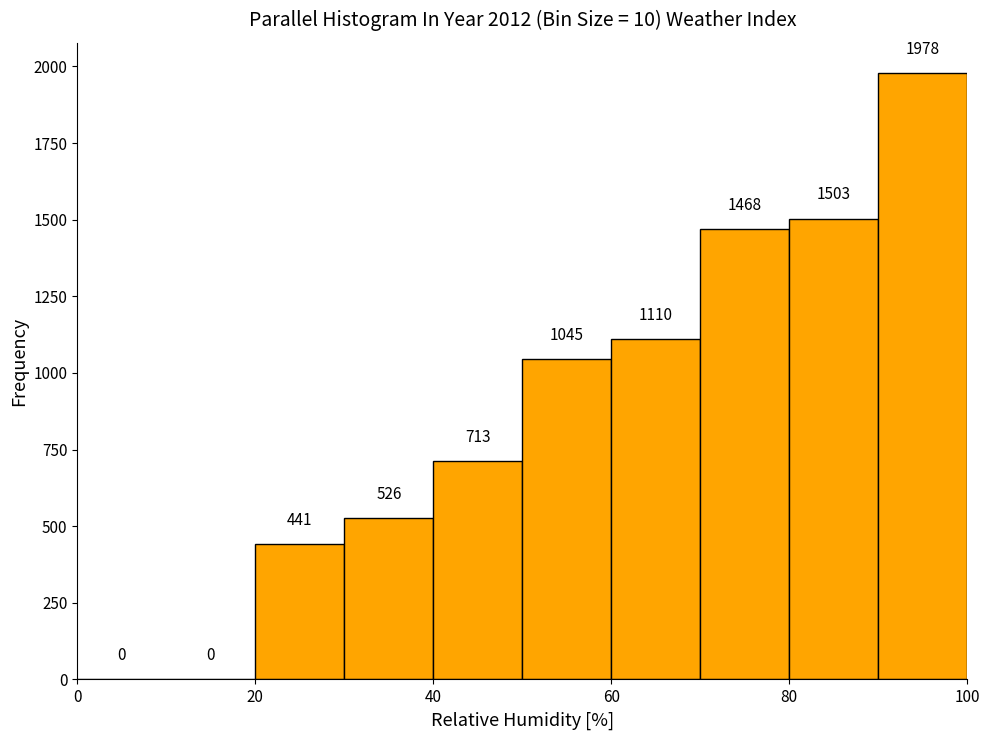

Reading left to right, transcribe this chart: for each bar, give the range it covers on the x-axis and its height.

0 to 10: 0
10 to 20: 0
20 to 30: 441
30 to 40: 526
40 to 50: 713
50 to 60: 1045
60 to 70: 1110
70 to 80: 1468
80 to 90: 1503
90 to 100: 1978